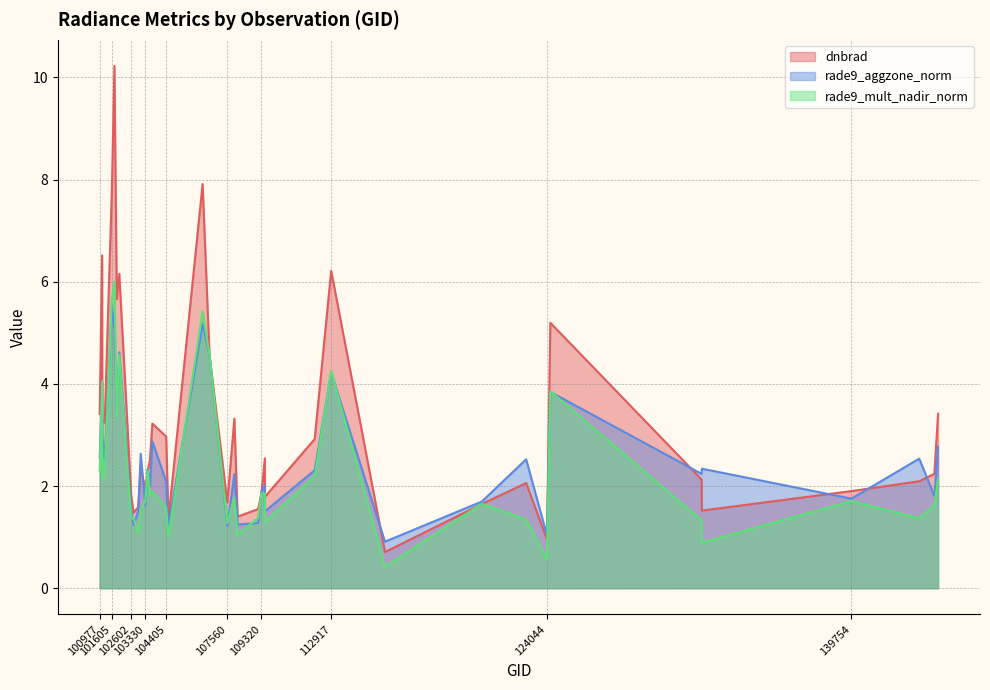

At which category is the sum across all series the highest?

101736